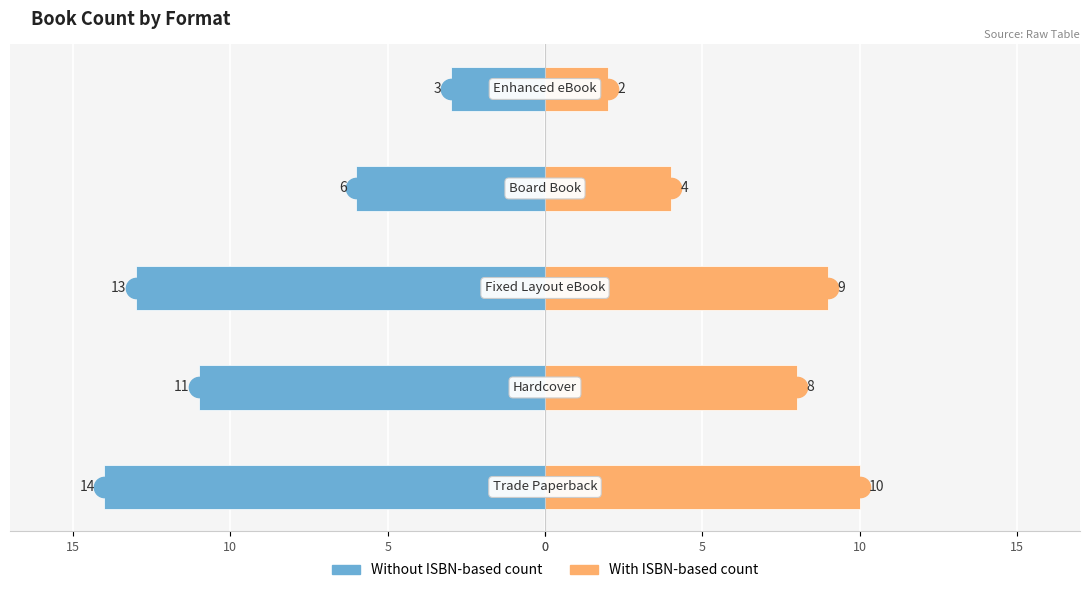

Is the value of Without ISBN-based count at 0 greater than the value of With ISBN-based count at 5?

No